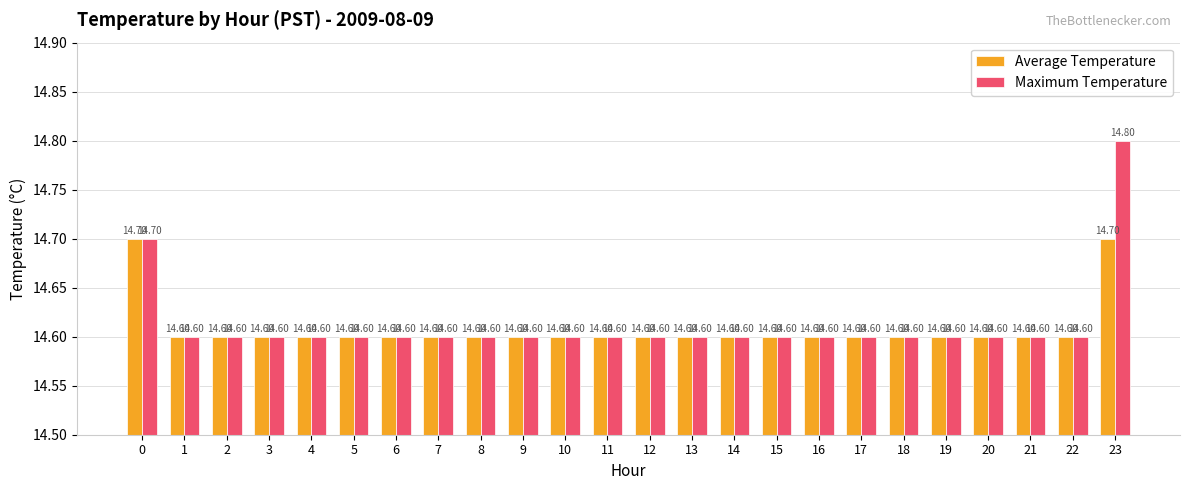

The value of Average Temperature at 21 is 14.6. True or false?

True